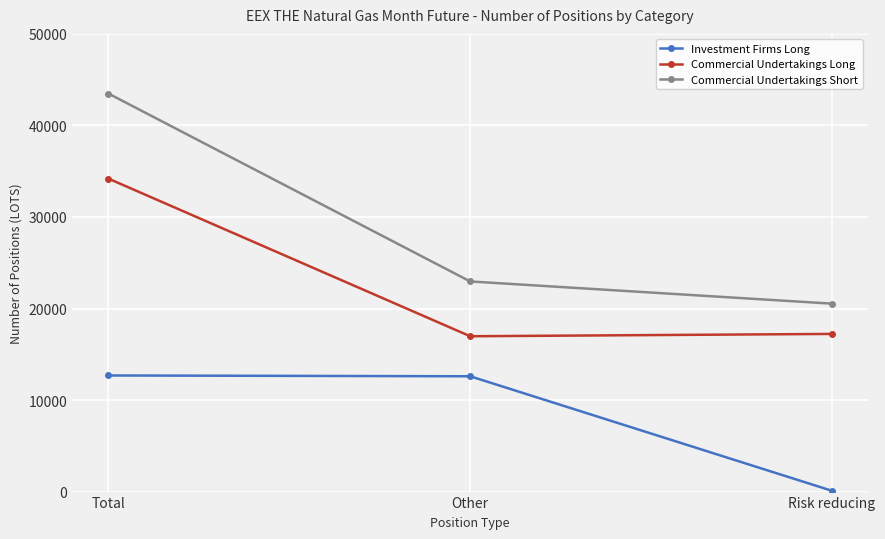

What is the average value of the Investment Firms Long series?

8457